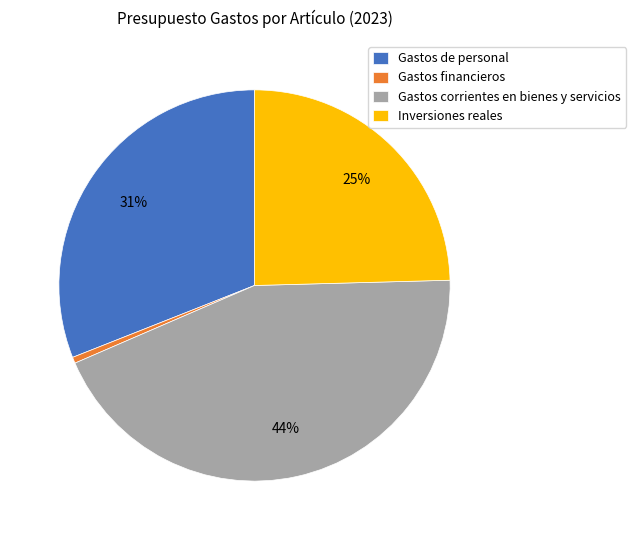

Does Gastos financieros represent more than half of the total?

No